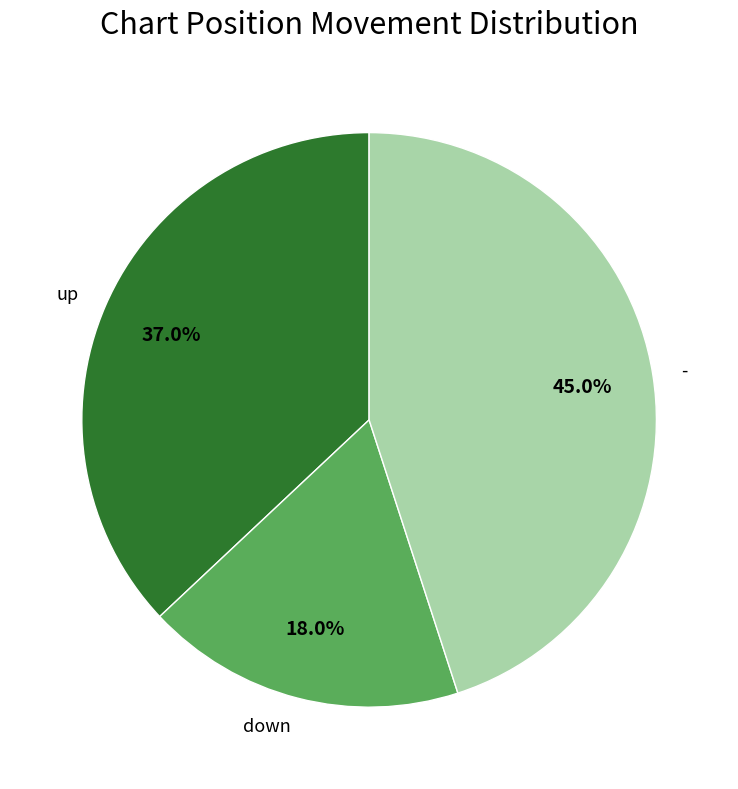

What percentage is NOT represented by up?

63.0%